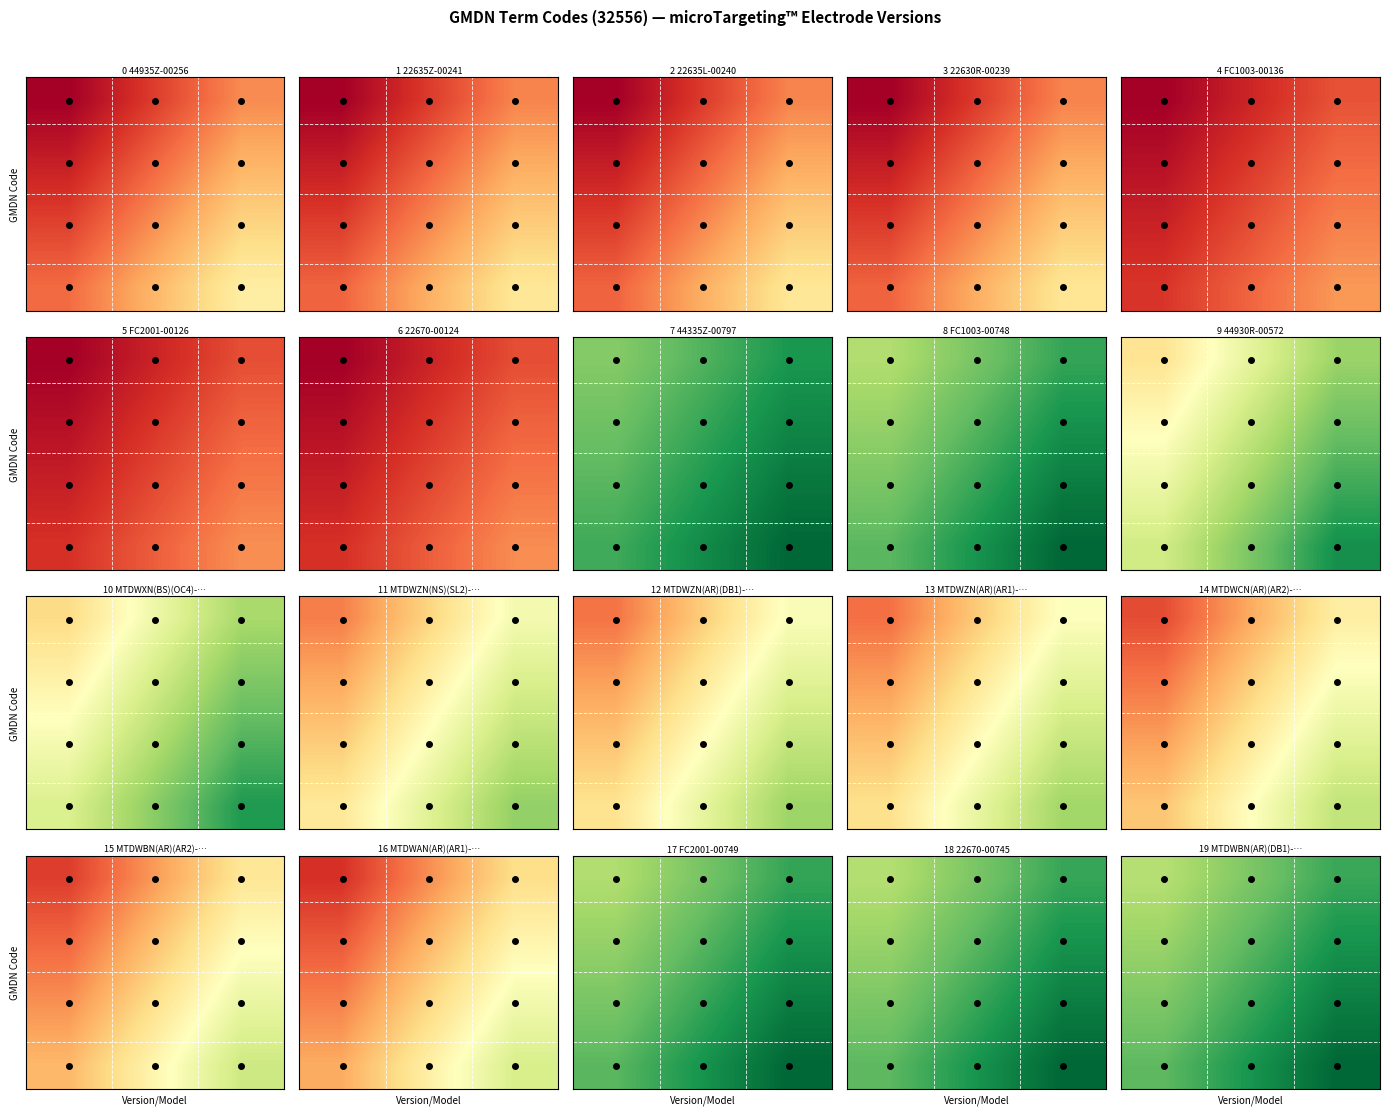

What is the difference between the highest and lowest values at 0?

0.1